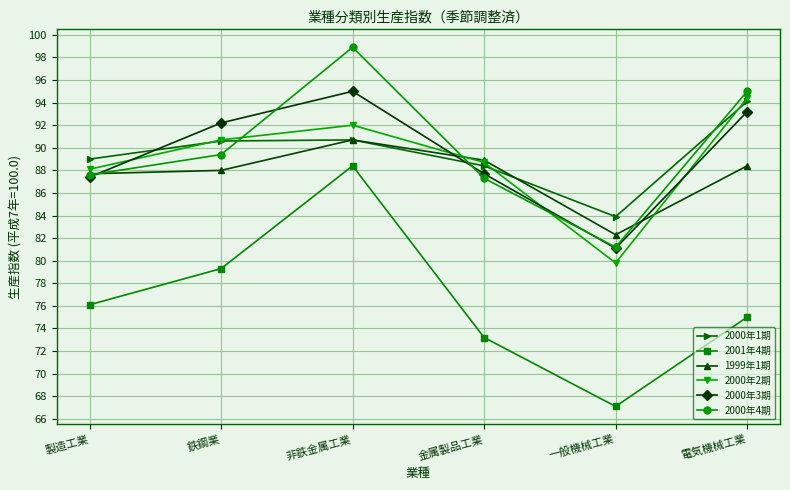

At how many categories does at least one series exceed 73?

6